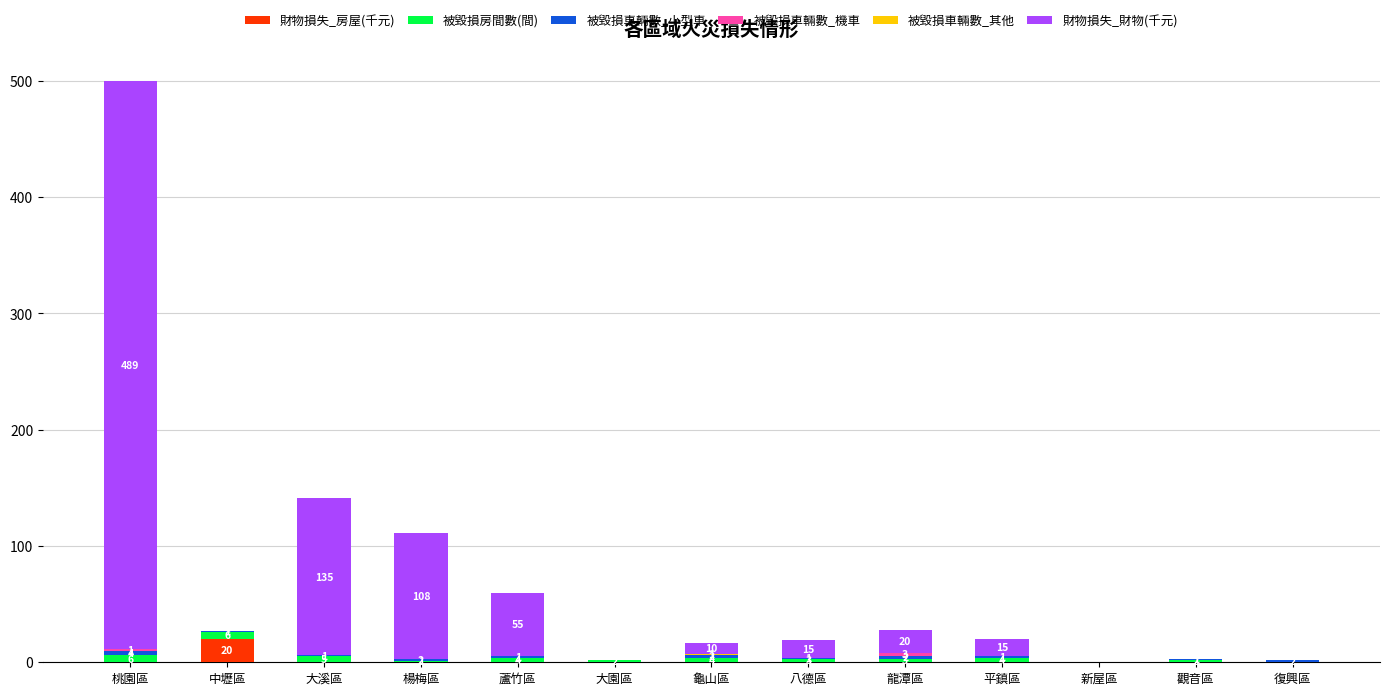

What is the highest value of the 財物損失_房屋(千元) series?

20